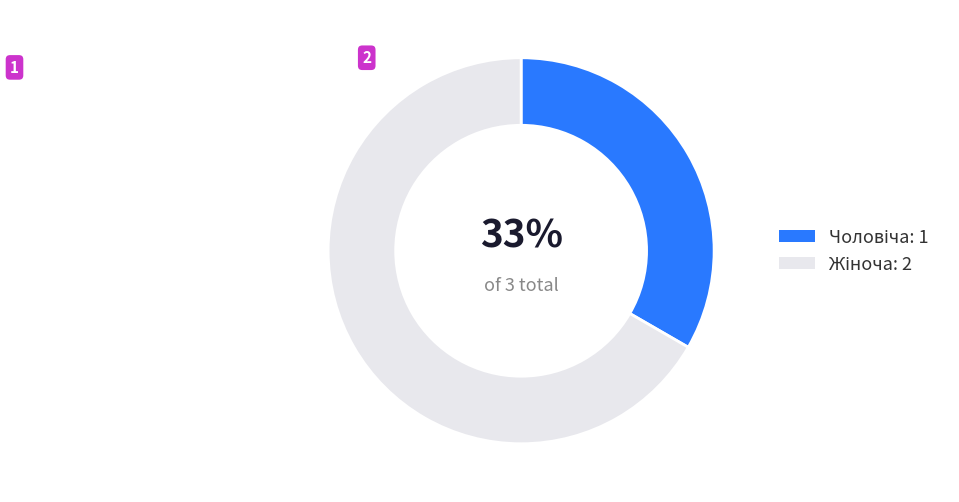

Is there a majority slice in this chart?

Yes